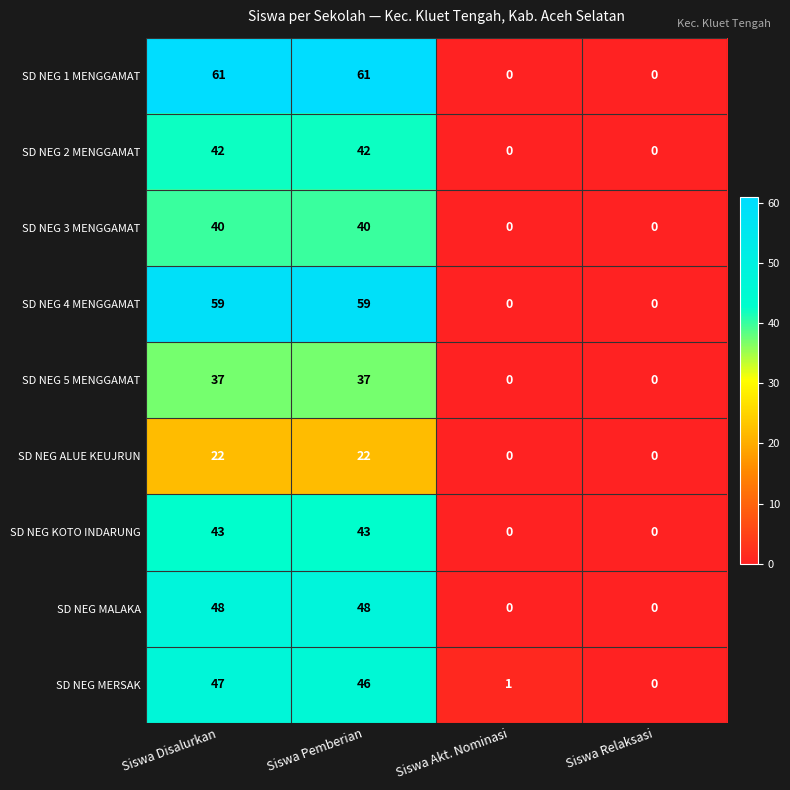

Read the SD NEG 5 MENGGAMAT value at Siswa Disalurkan, to the nearest 10.

40